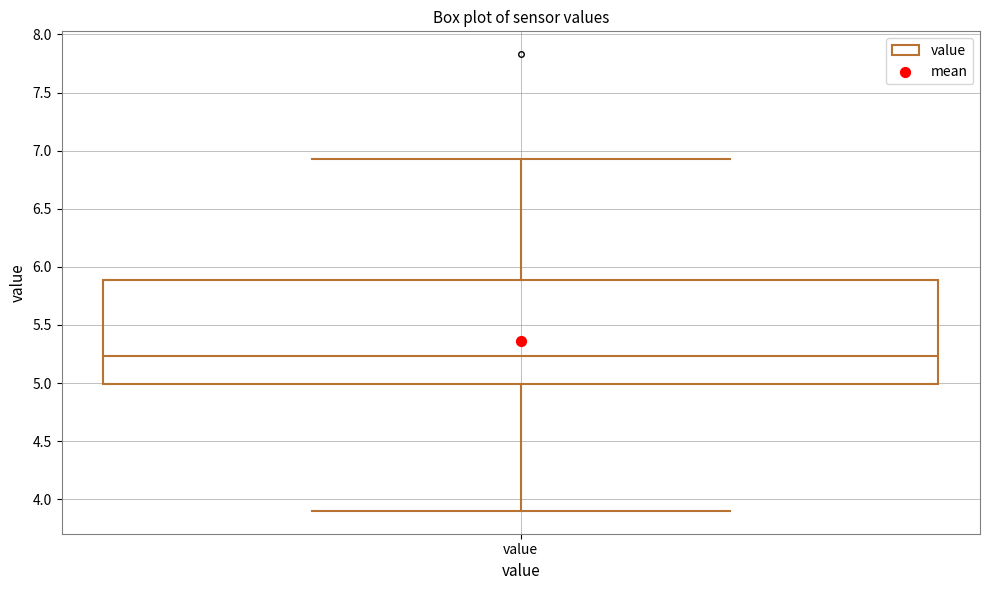

Where does the upper whisker of the box for value end on the y-axis? The values are not printed on the chart, so give them approximately, as read against the axis.

6.95